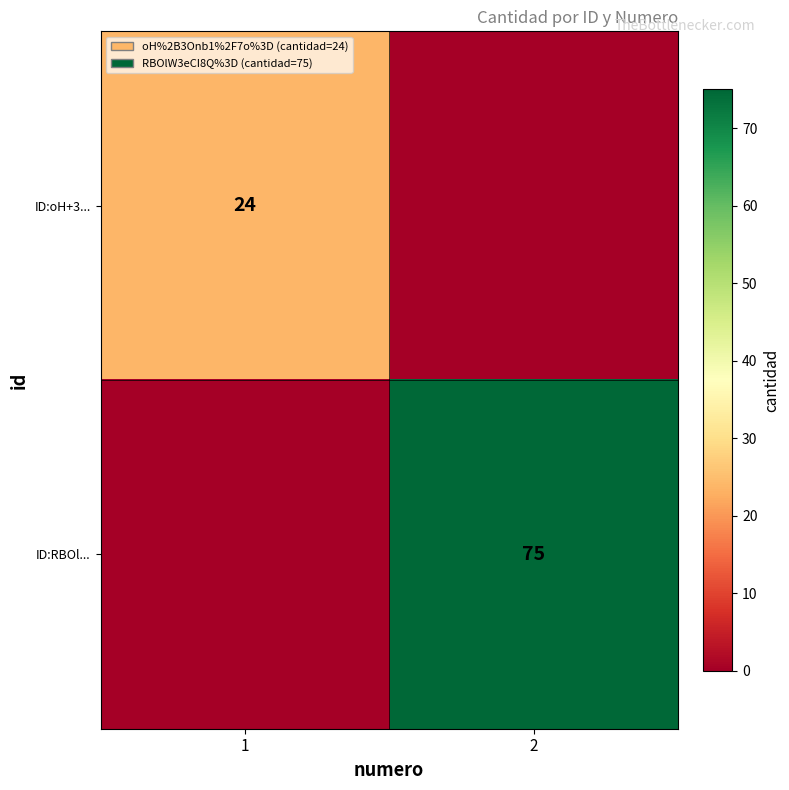

Is the value of ID:RBOl... at 2 greater than the value of ID:oH+3... at 1?

Yes